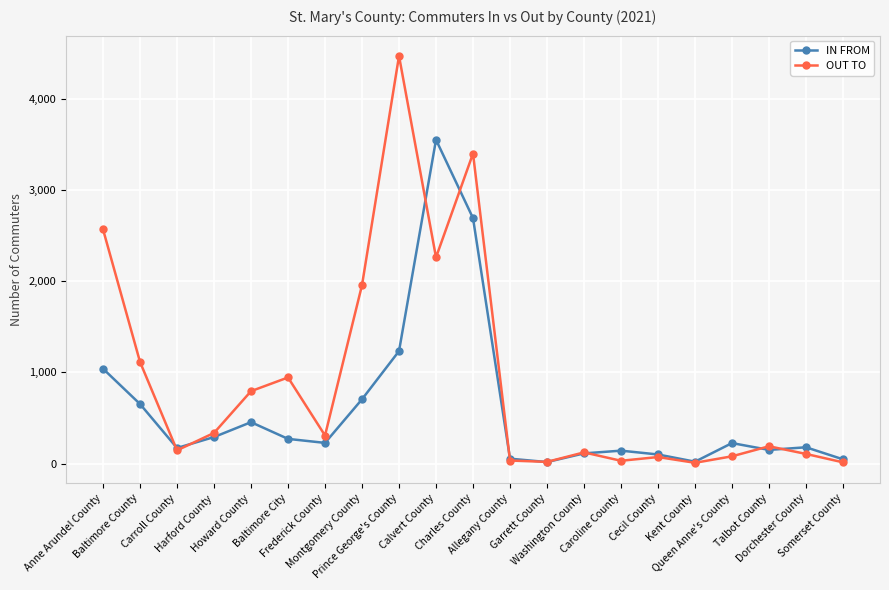

Is the value of OUT TO at Charles County greater than the value of IN FROM at Queen Anne's County?

Yes